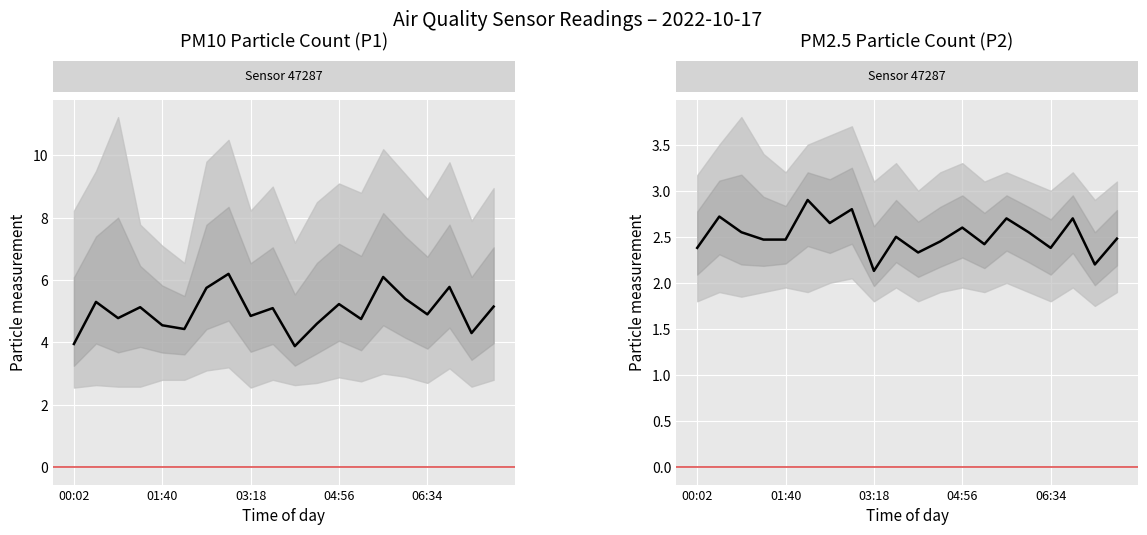

Read the P1 value at 00:51.

4.8